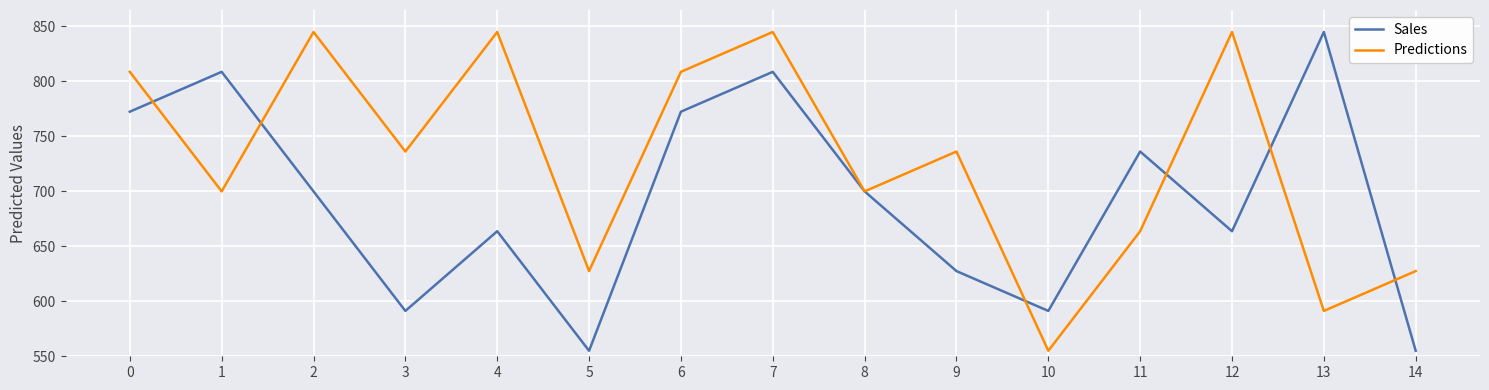

What are all the series names shown in the legend?

Sales, Predictions